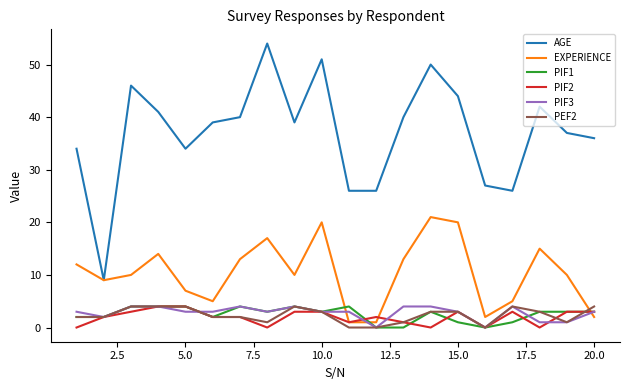

Which series has the widest spread of values?

AGE